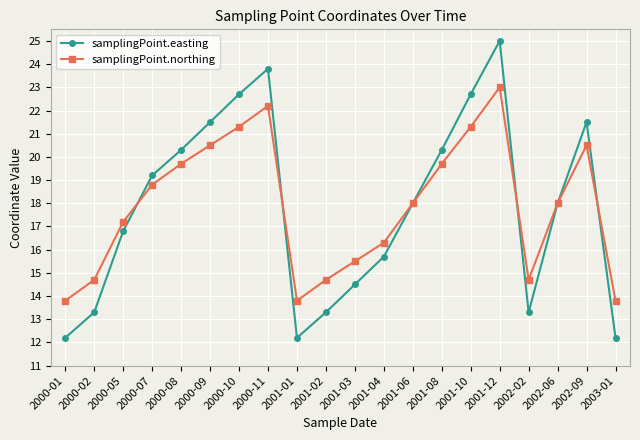

What is the difference between the samplingPoint.northing values at 2000-09 and 2000-05?

3.3